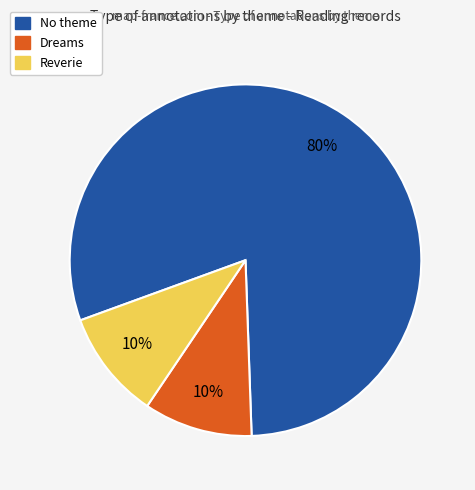

Is there a majority slice in this chart?

Yes